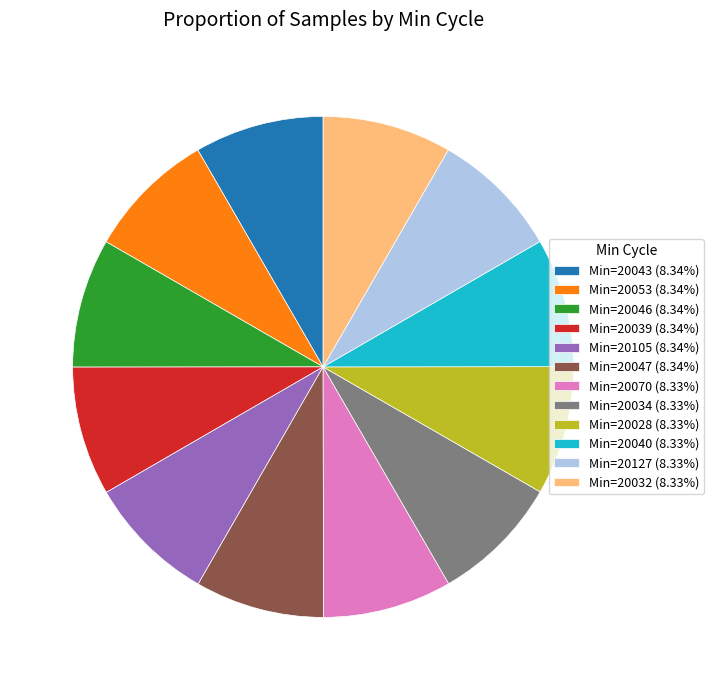

How many segments does this pie chart have?

12